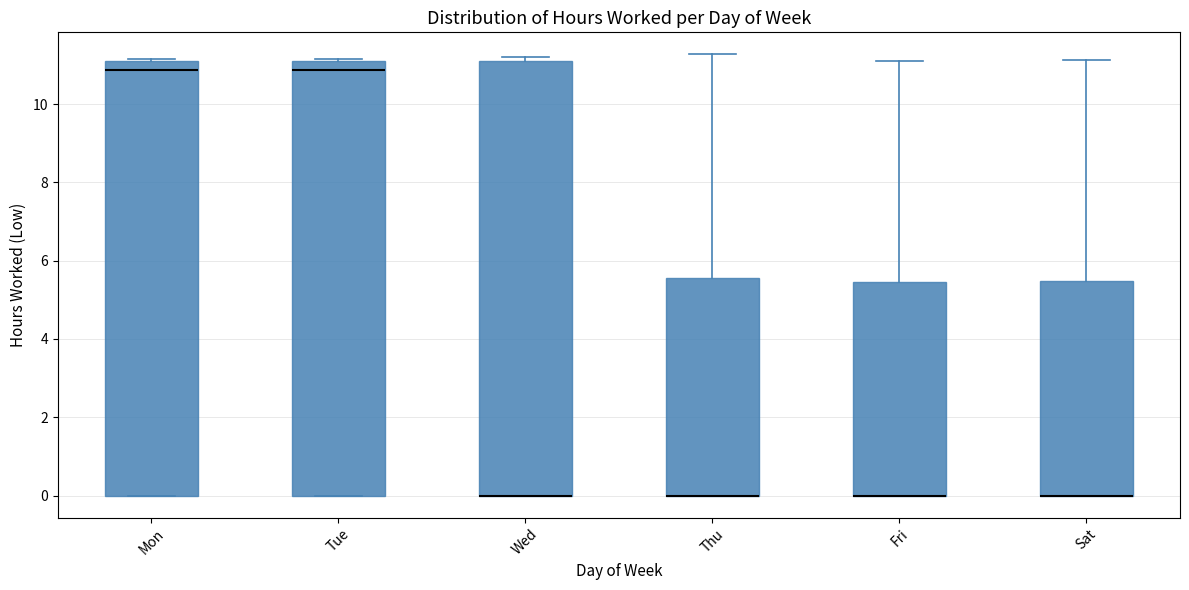

Reading left to right, read every box against the y-axis: the position of its median line, the range the box covers, and the ends of its whiskers. The values are not printed on the chart, so give them approximately, as read against the axis.

Mon: median 10.8, box 0.0 to 11.2, whiskers 0.0 to 11.2
Tue: median 10.8, box 0.0 to 11.2, whiskers 0.0 to 11.2
Wed: median 0.0 (drawn on the box's lower edge), box 0.0 to 11.0, whiskers 0.0 to 11.2
Thu: median 0.0 (drawn on the box's lower edge), box 0.0 to 5.6, whiskers 0.0 to 11.2
Fri: median 0.0 (drawn on the box's lower edge), box 0.0 to 5.4, whiskers 0.0 to 11.2
Sat: median 0.0 (drawn on the box's lower edge), box 0.0 to 5.4, whiskers 0.0 to 11.2